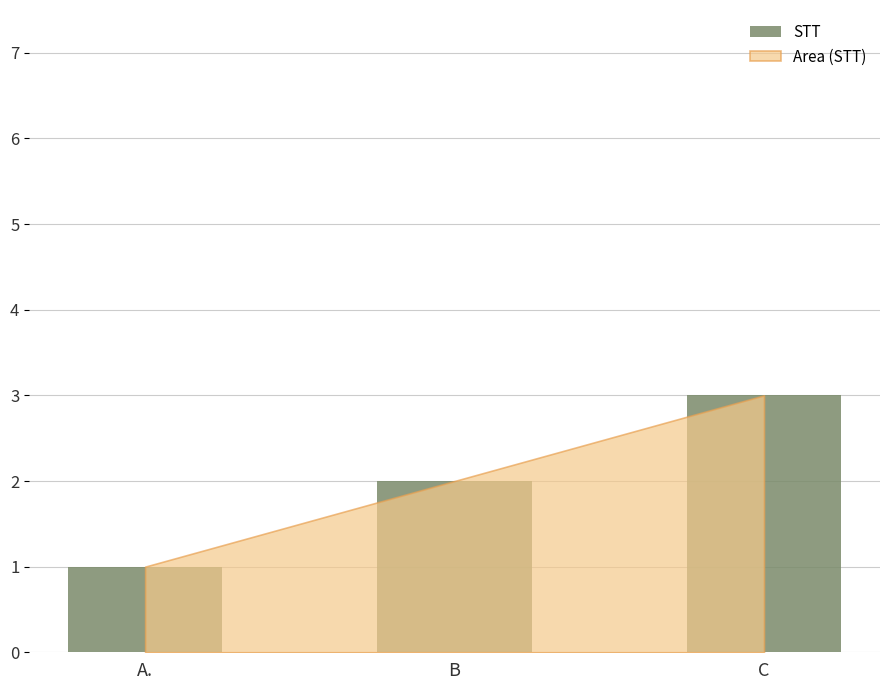

Which has a higher value, B or A.?

B